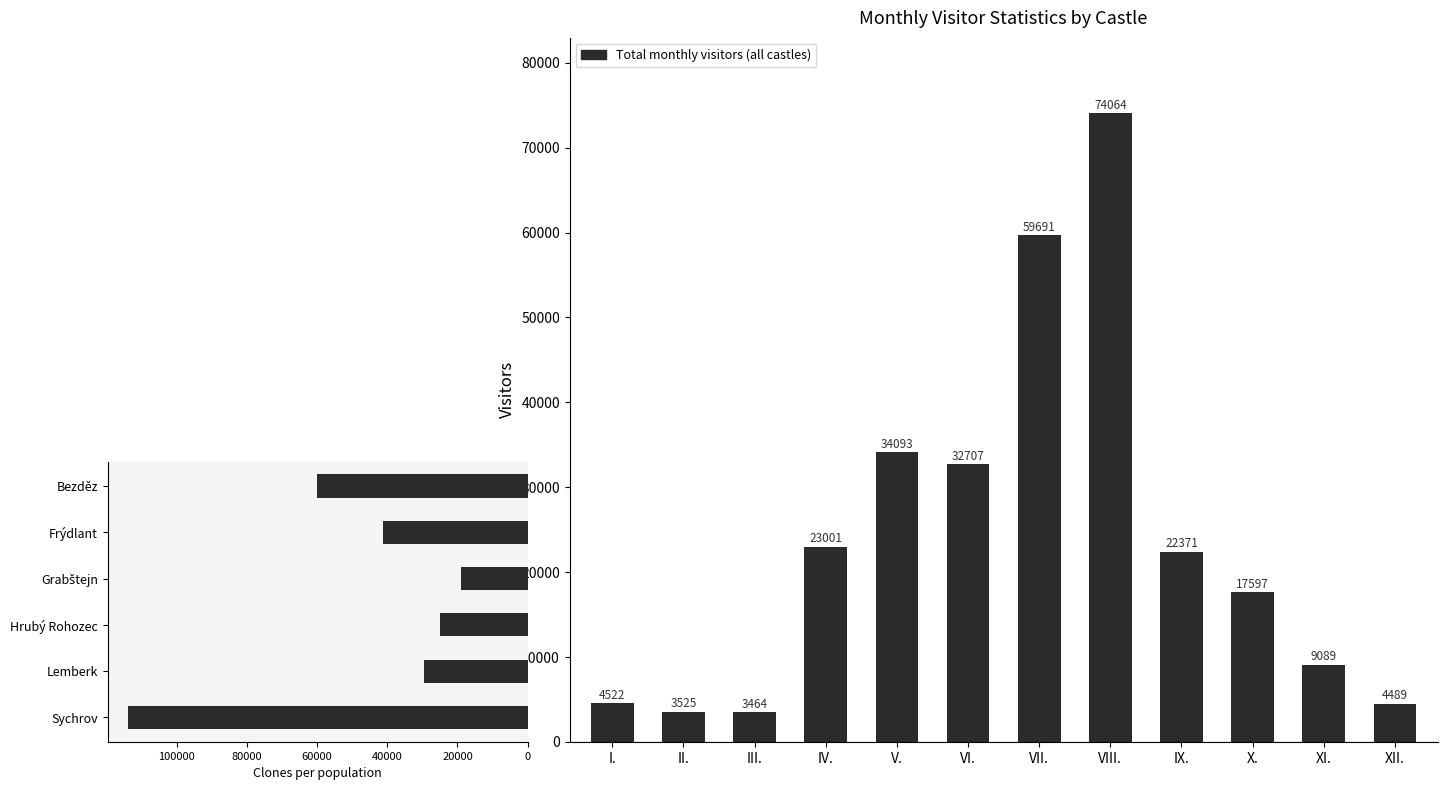

Rank the categories by value from lowest to highest.

III., II., XII., I., XI., X., IX., IV., VI., V., VII., VIII.